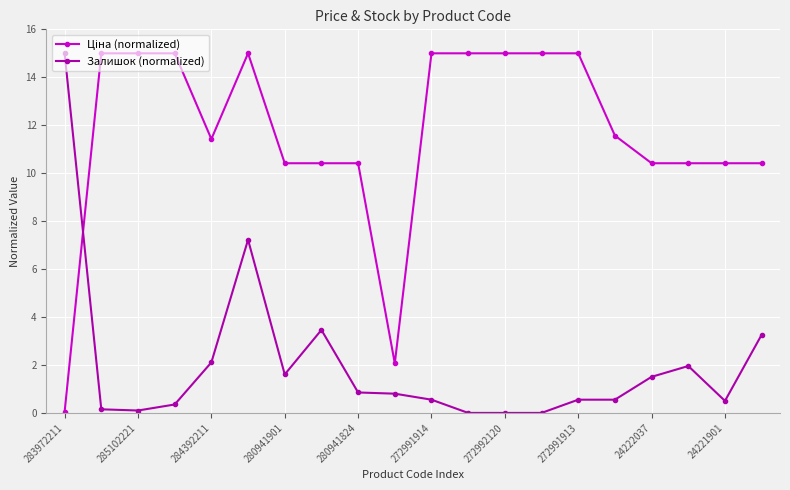

What is the difference between the maximum and minimum values in the Залишок (normalized) series?

15.0